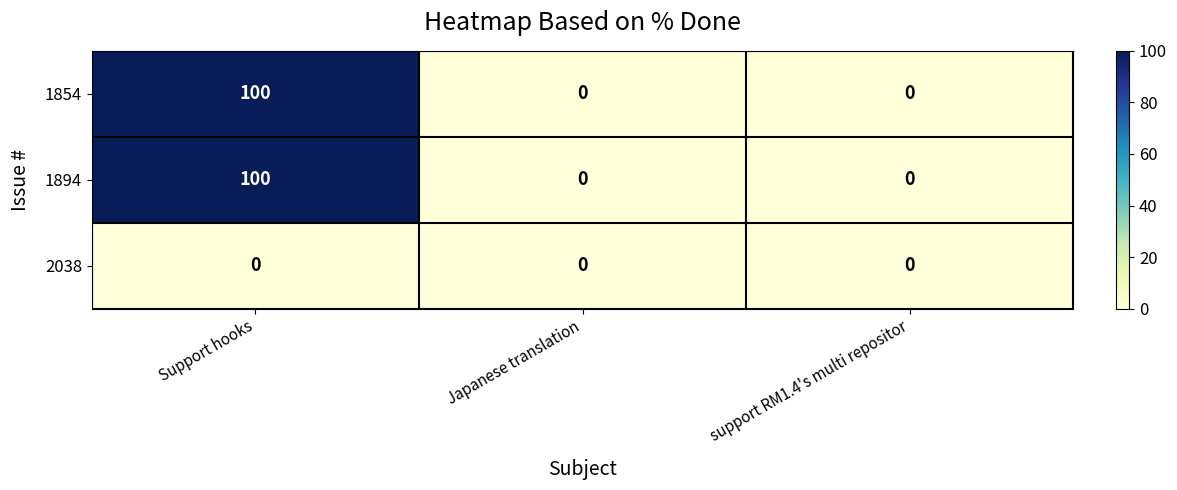

What is the highest value of the 1894 series?

100